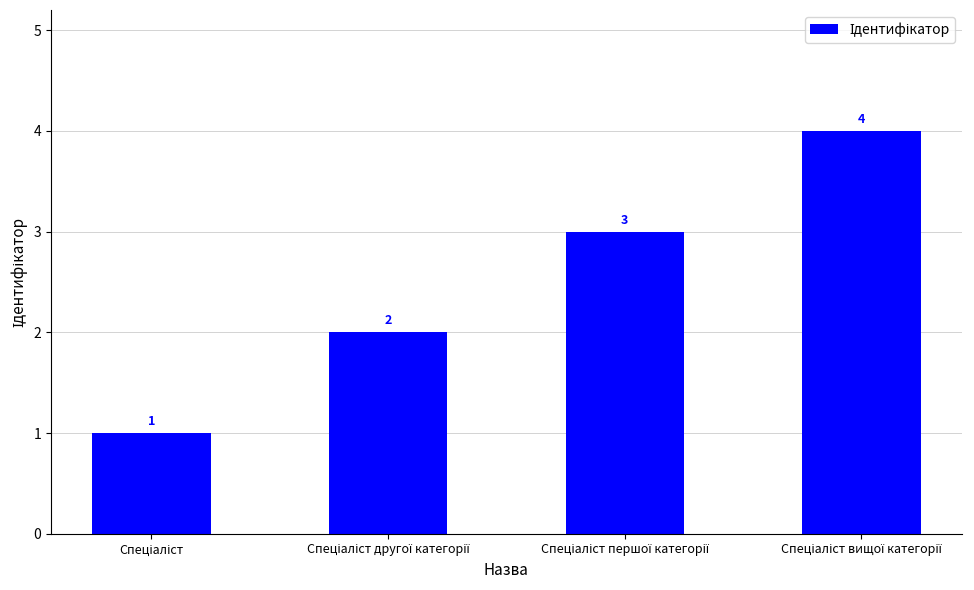

What is the sum of all values?

10